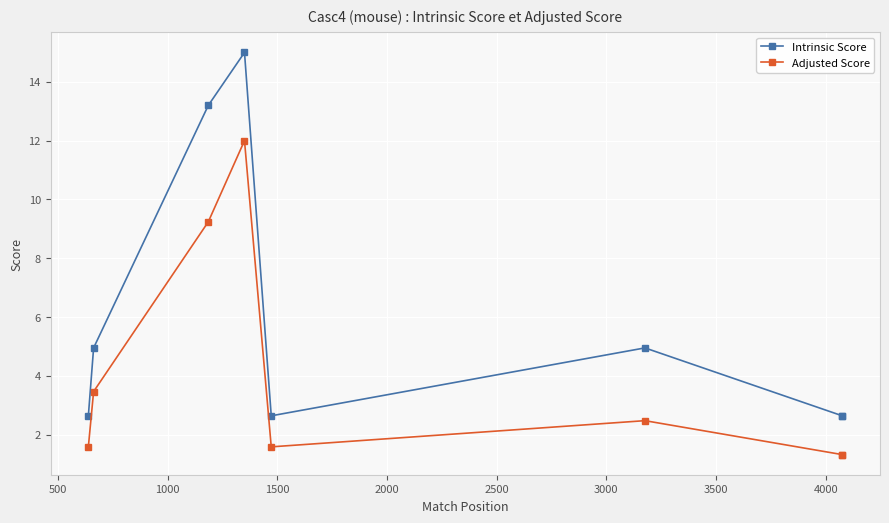

True or false: Adjusted Score and Intrinsic Score cross at least once.

False